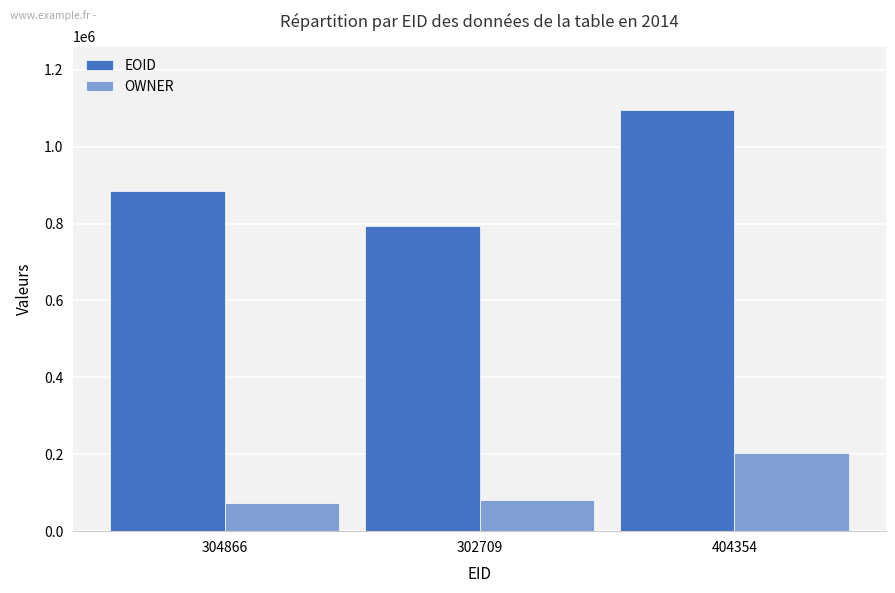

Reading left to right, what are all the values shown in this chart?

EOID: 885225	794367	1095813
OWNER: 73053	80408	203812